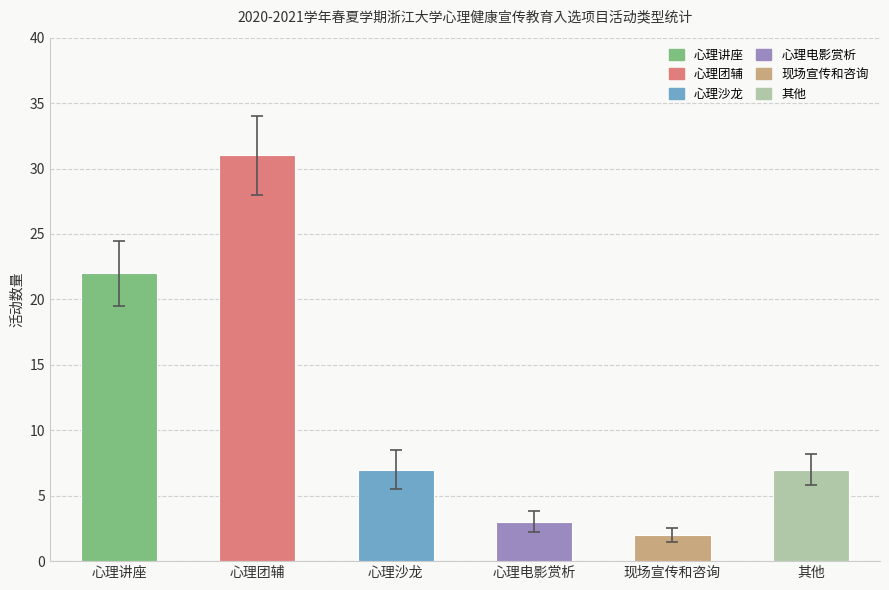

At which label is the value closest to 16?

心理讲座